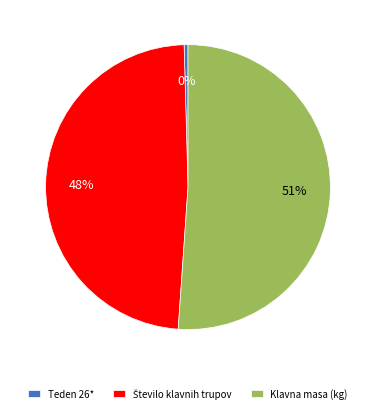

Is there a majority slice in this chart?

Yes